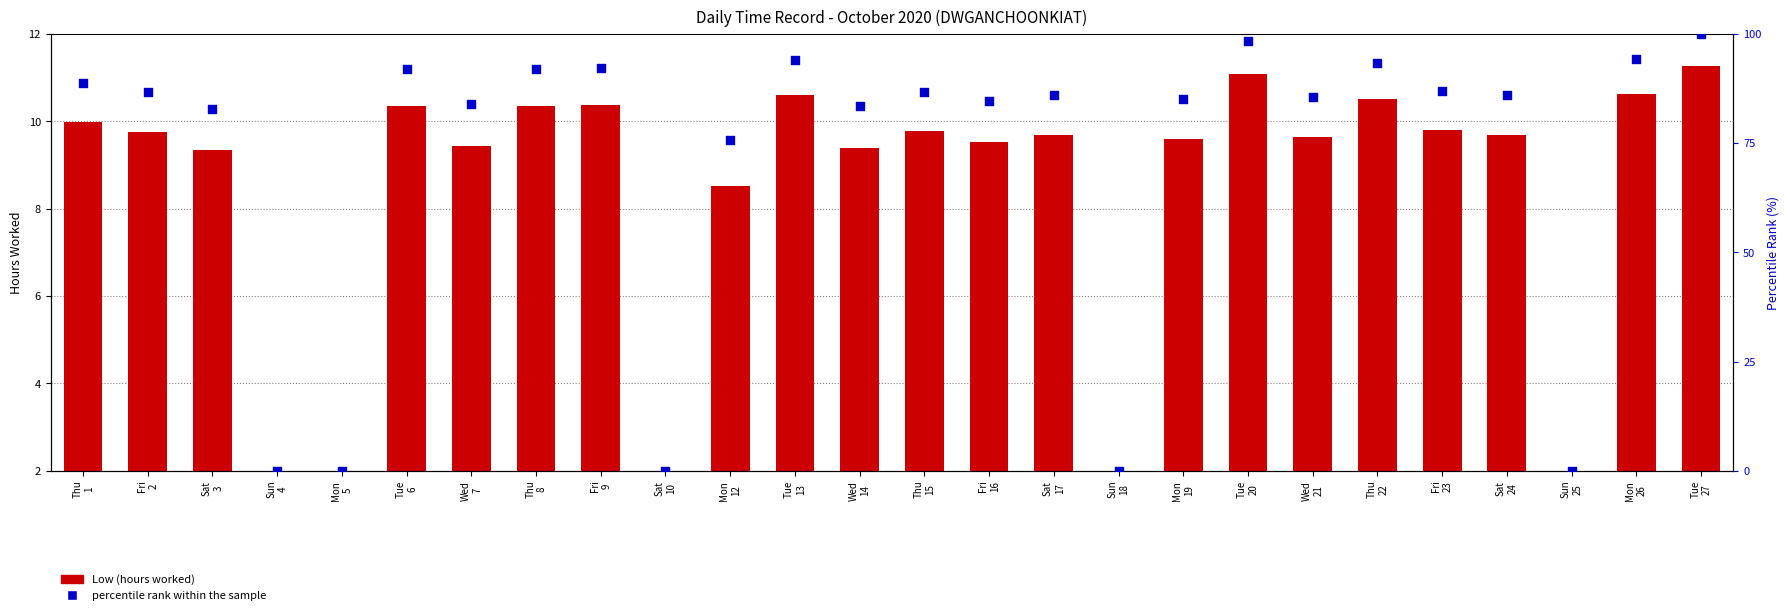

What are all the series names shown in the legend?

Low (hours worked), percentile rank within the sample